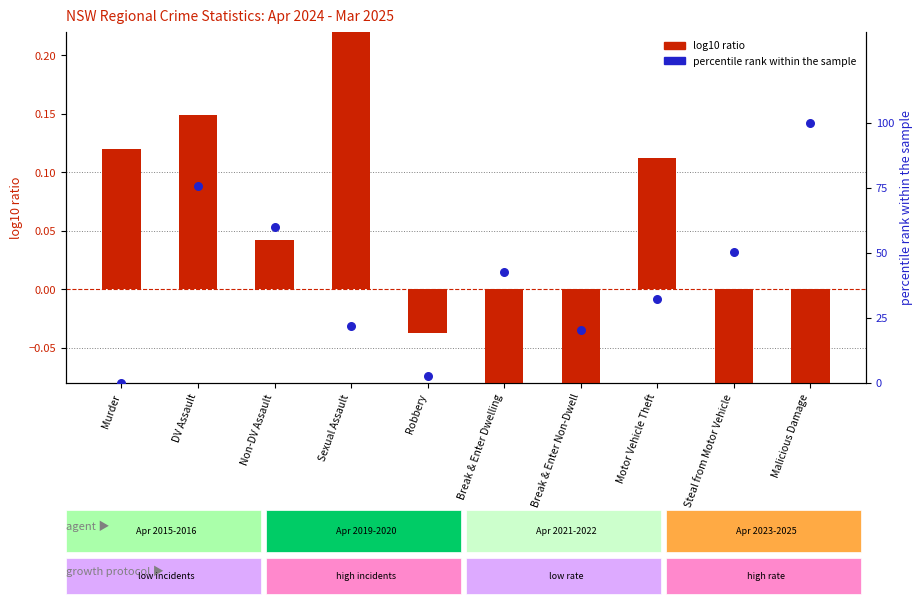

Which series contains the highest Y value?

percentile rank within the sample